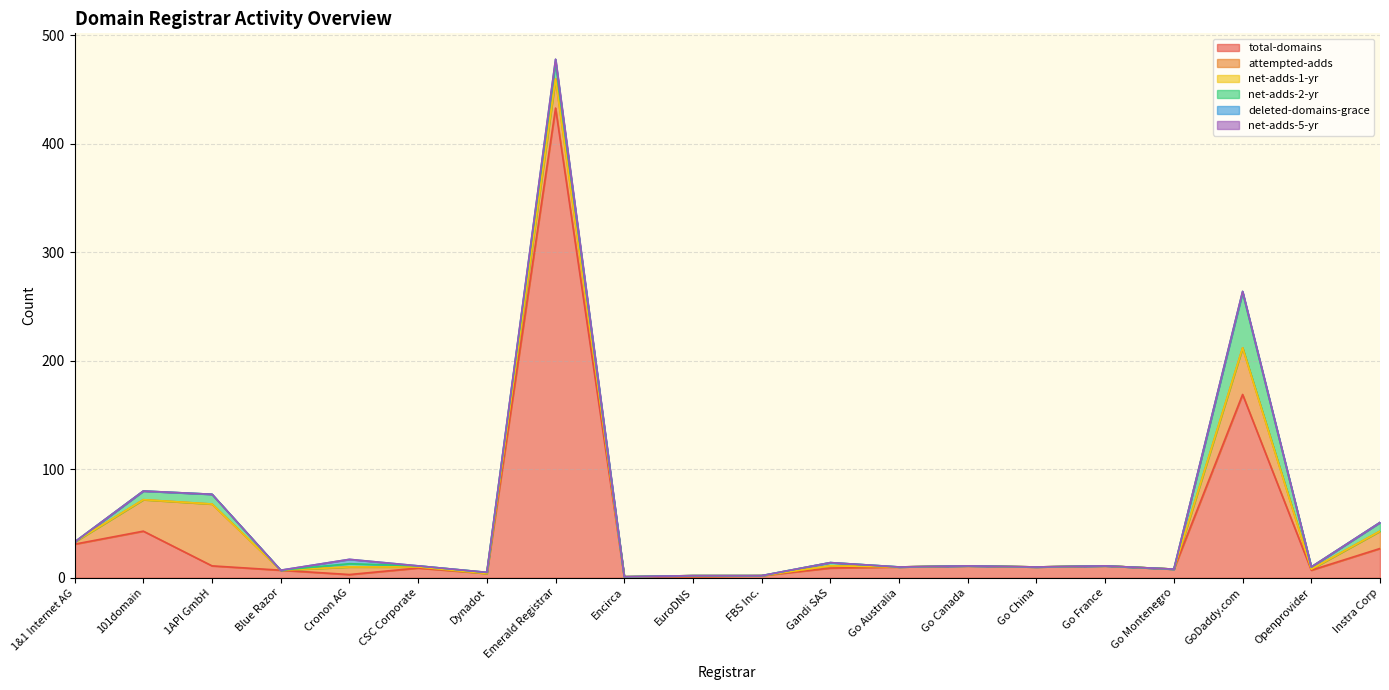

Rank the series by their maximum value, from lowest to highest.

net-adds-1-yr, net-adds-5-yr, deleted-domains-grace, net-adds-2-yr, attempted-adds, total-domains